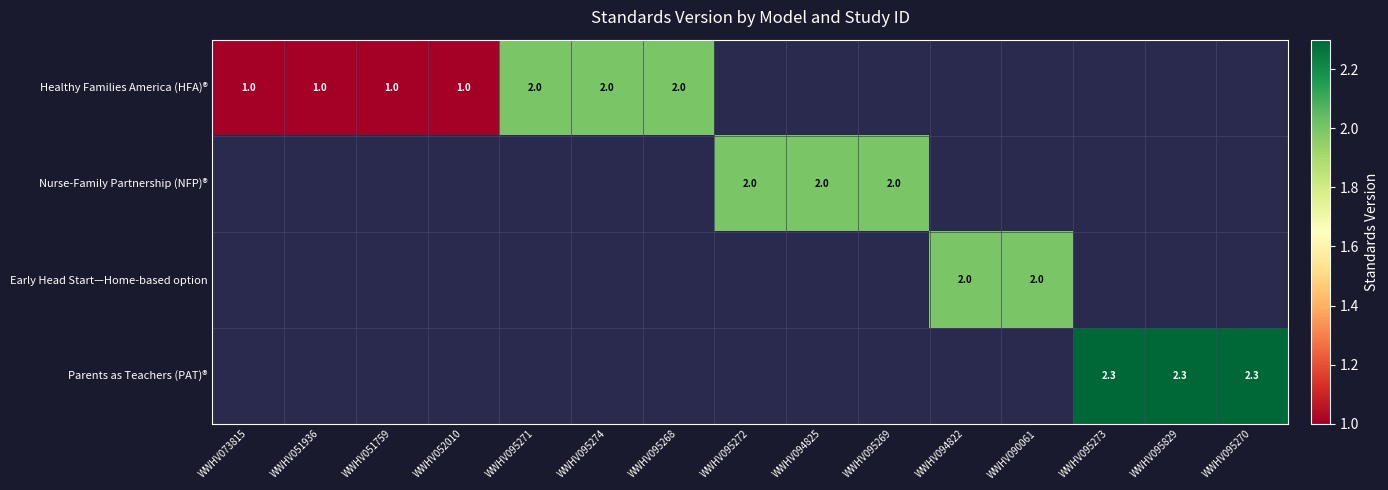

Between WWHV095272 and WWHV095271, which is larger?

WWHV095271